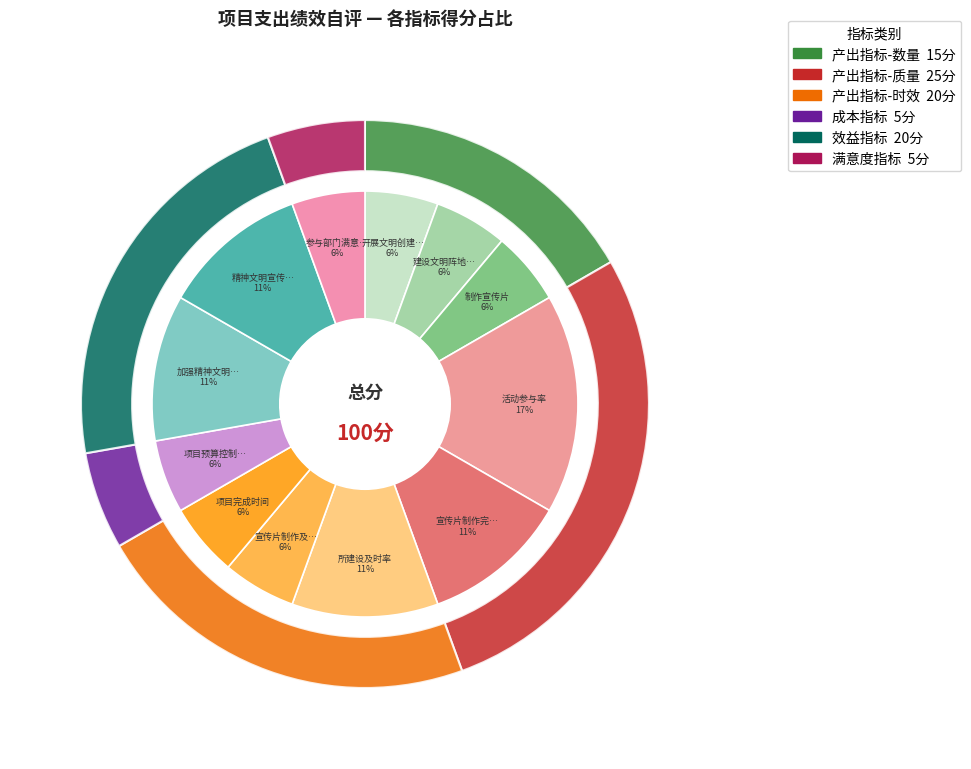

Rank the categories by value from lowest to highest.

开展文明创建活动, 建设文明阵地提升, 制作宣传片, 宣传片制作及时率, 项目完成时间, 项目预算控制数, 参与部门满意度, 宣传片制作完成验收合格率, 所建设及时率, 加强精神文明宣传, 精神文明宣传知晓度, 活动参与率